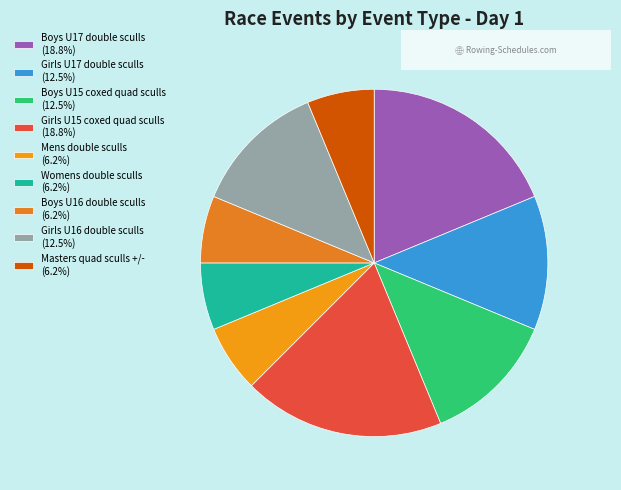

What is the largest slice in the pie chart?

Boys U17 double sculls